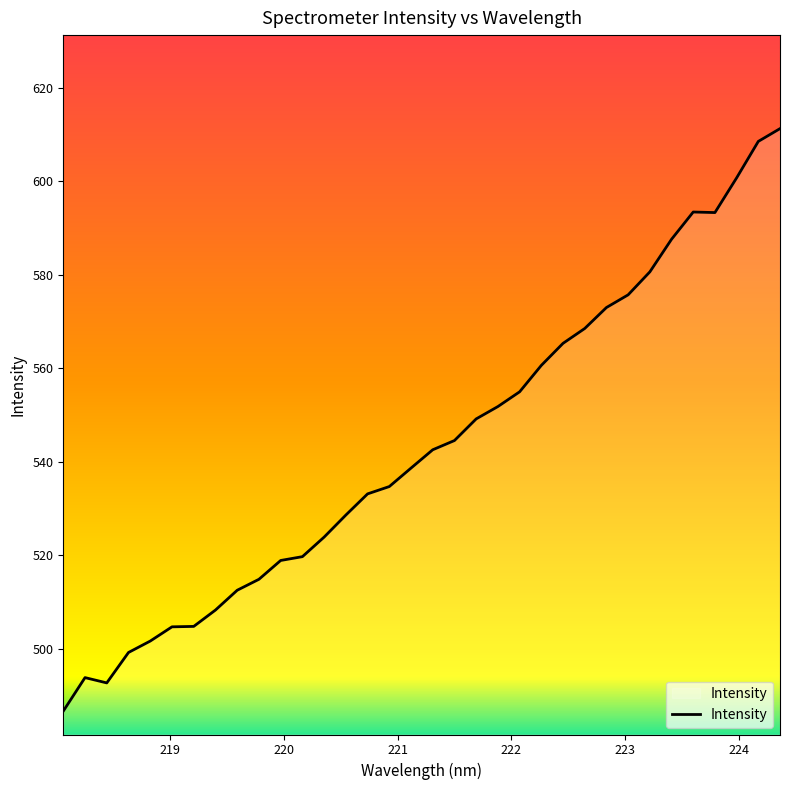

What is the minimum value shown in the chart?

486.7